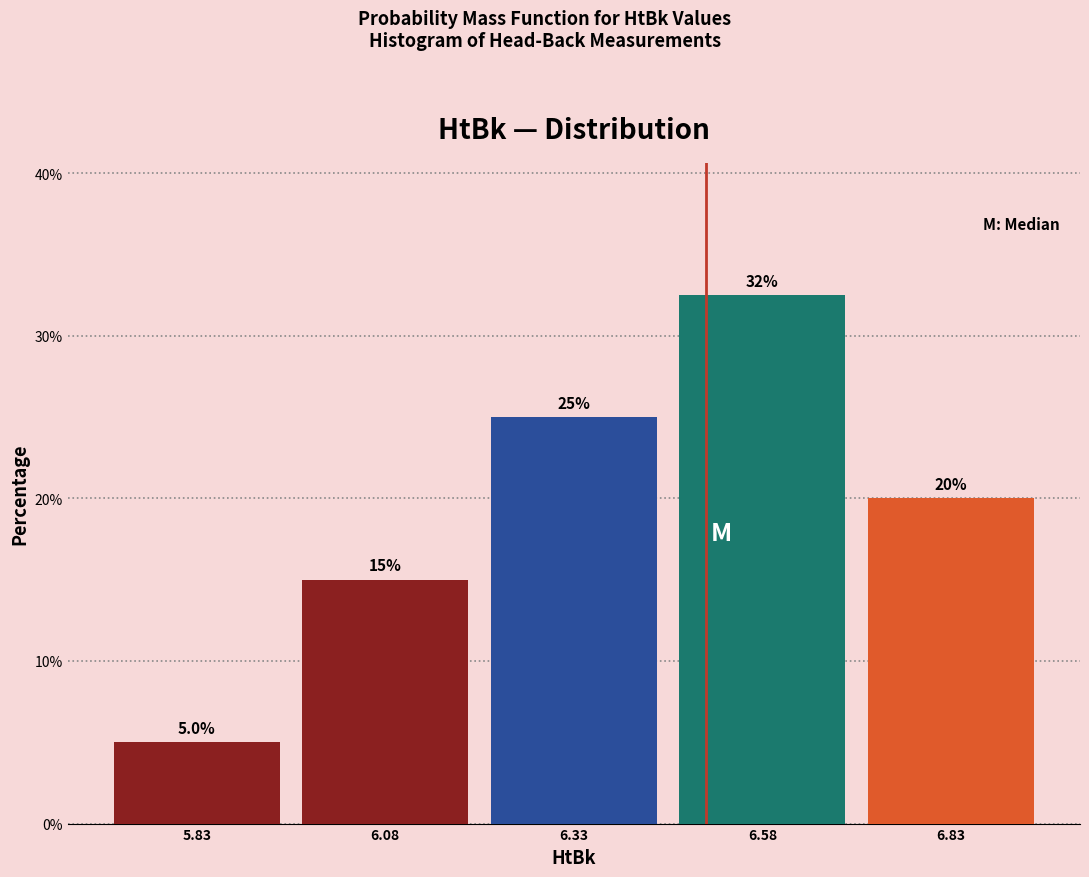

Over which range of the x-axis is the bar tallest?

6.45 to 6.70